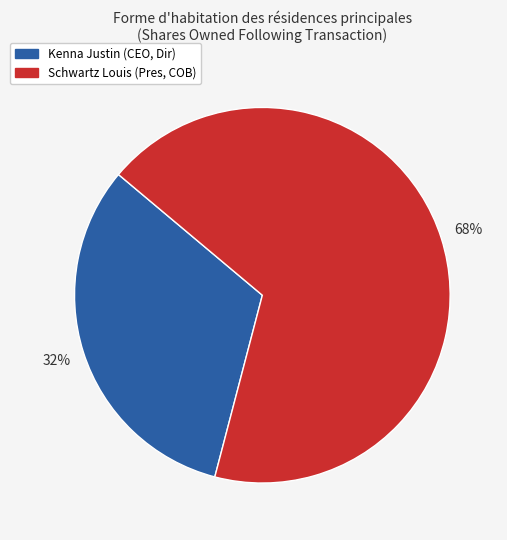

Combined, do Kenna Justin (CEO, Dir) and Schwartz Louis (Pres, COB) account for over 50%?

Yes